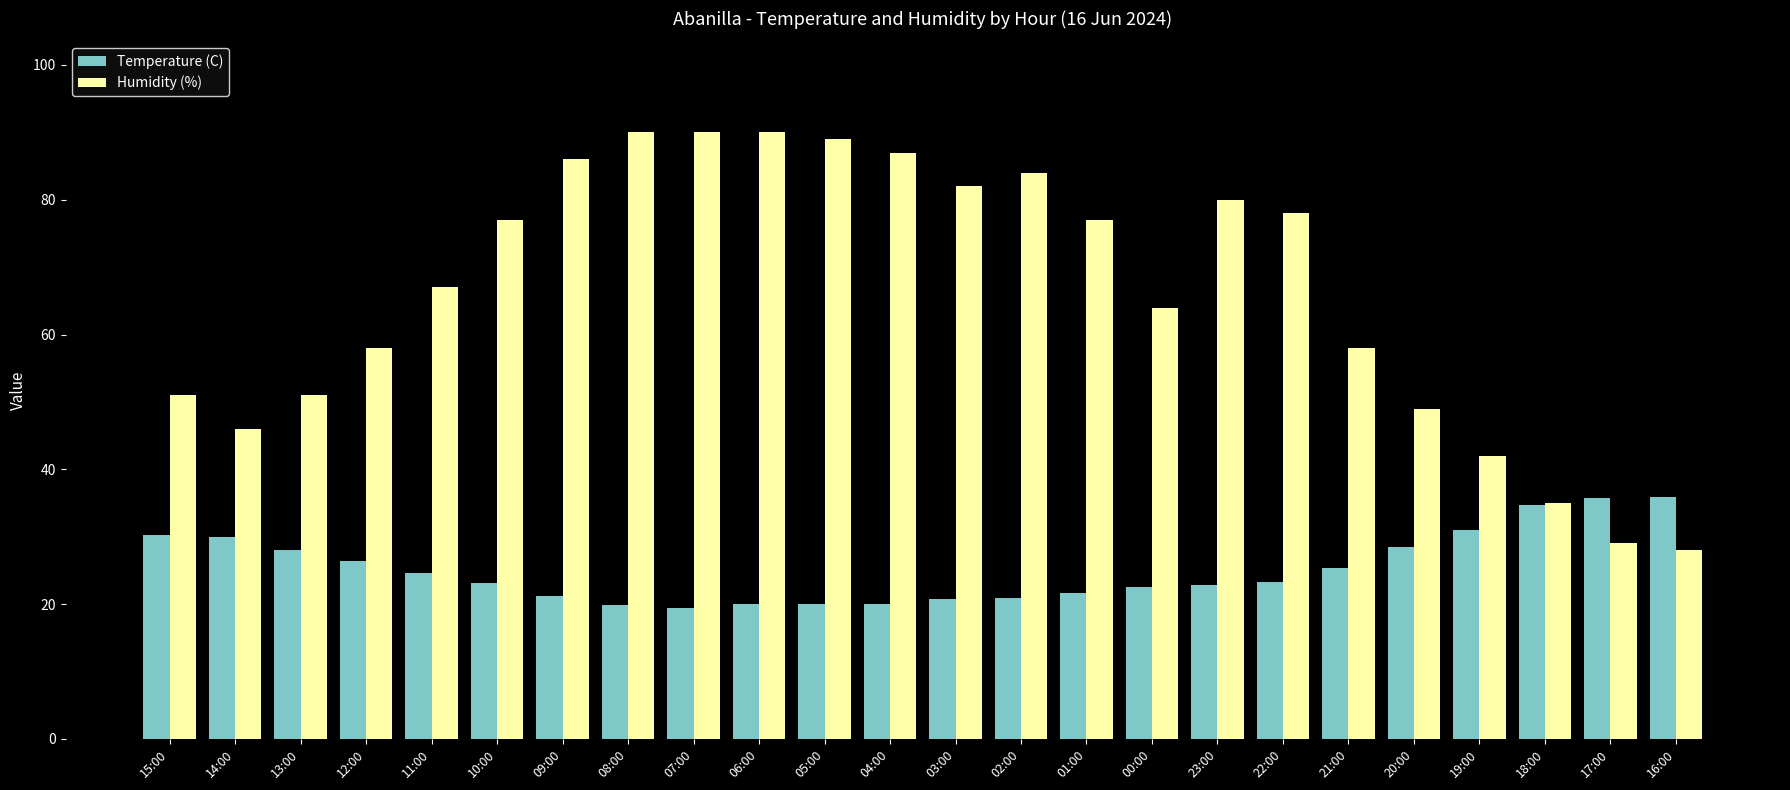

How many data points does each series have?

24